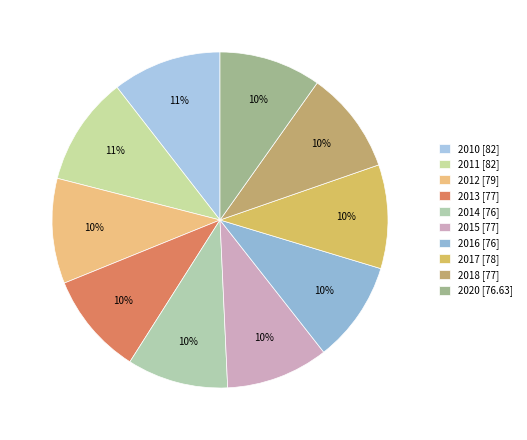

How many slices are in this pie chart?

10